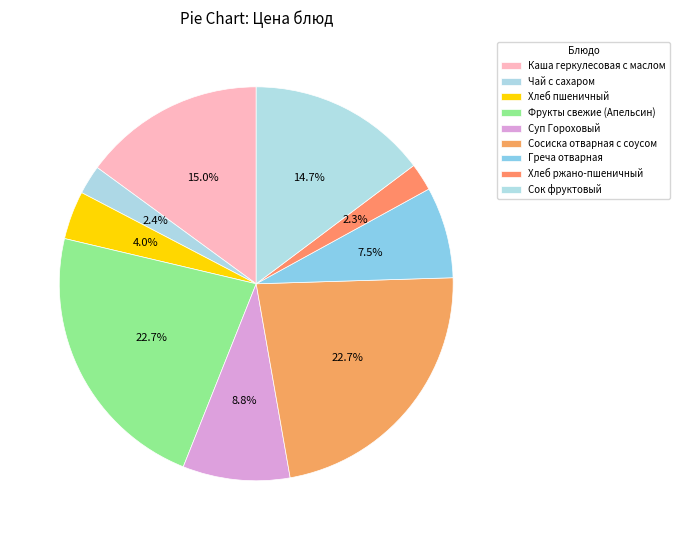

Is there any slice that represents more than half of the pie?

No